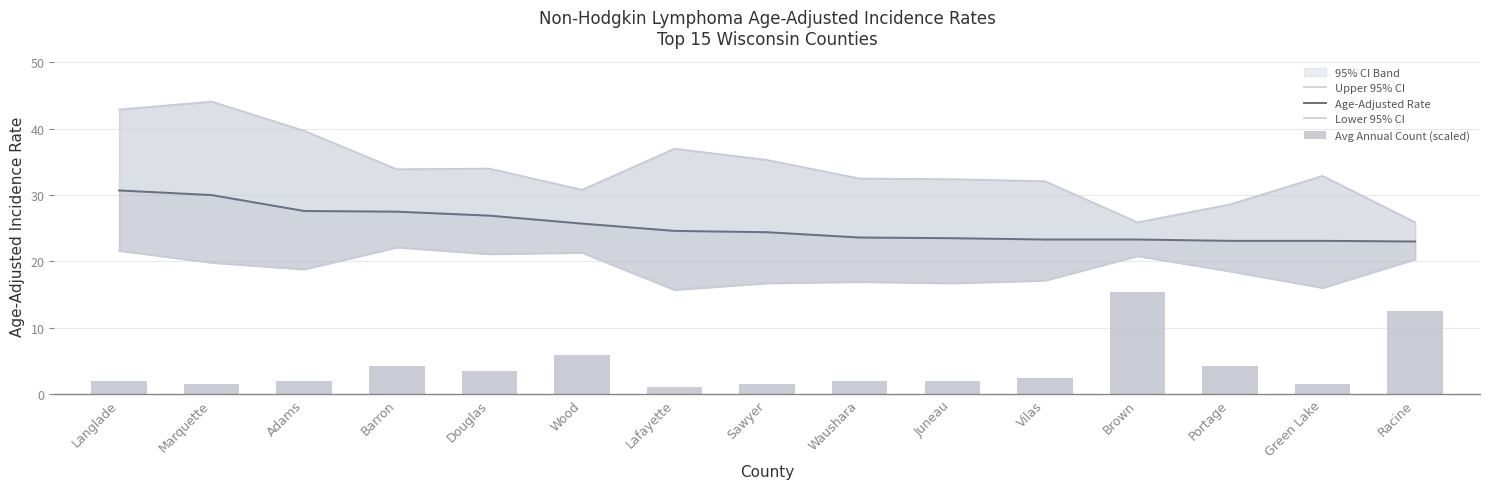

At which label is Age-Adjusted Rate closest to 26?

Wood